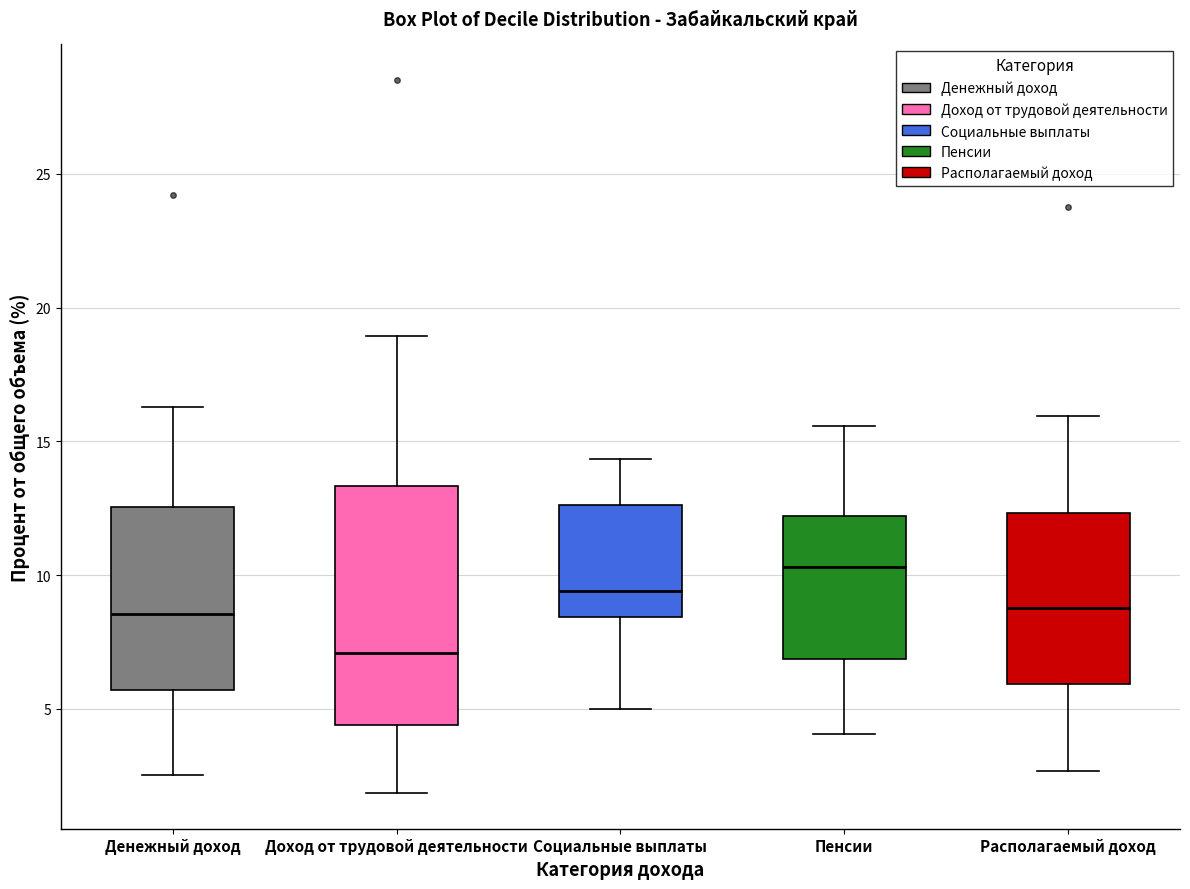

Which box has the lowest median line?

Доход от трудовой деятельности